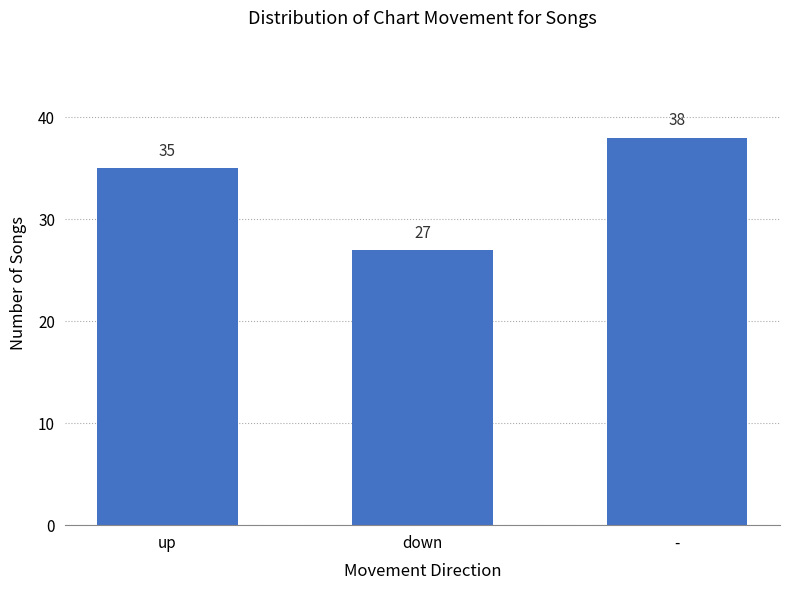

What is the smallest value displayed?

27